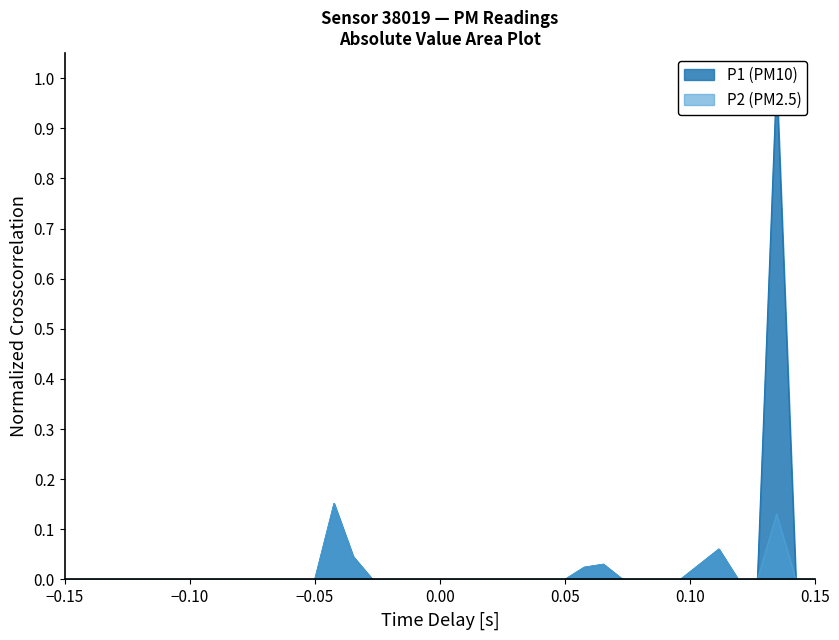

Is the value of P2 at 21 greater than the value of P1 at −0.10?

No